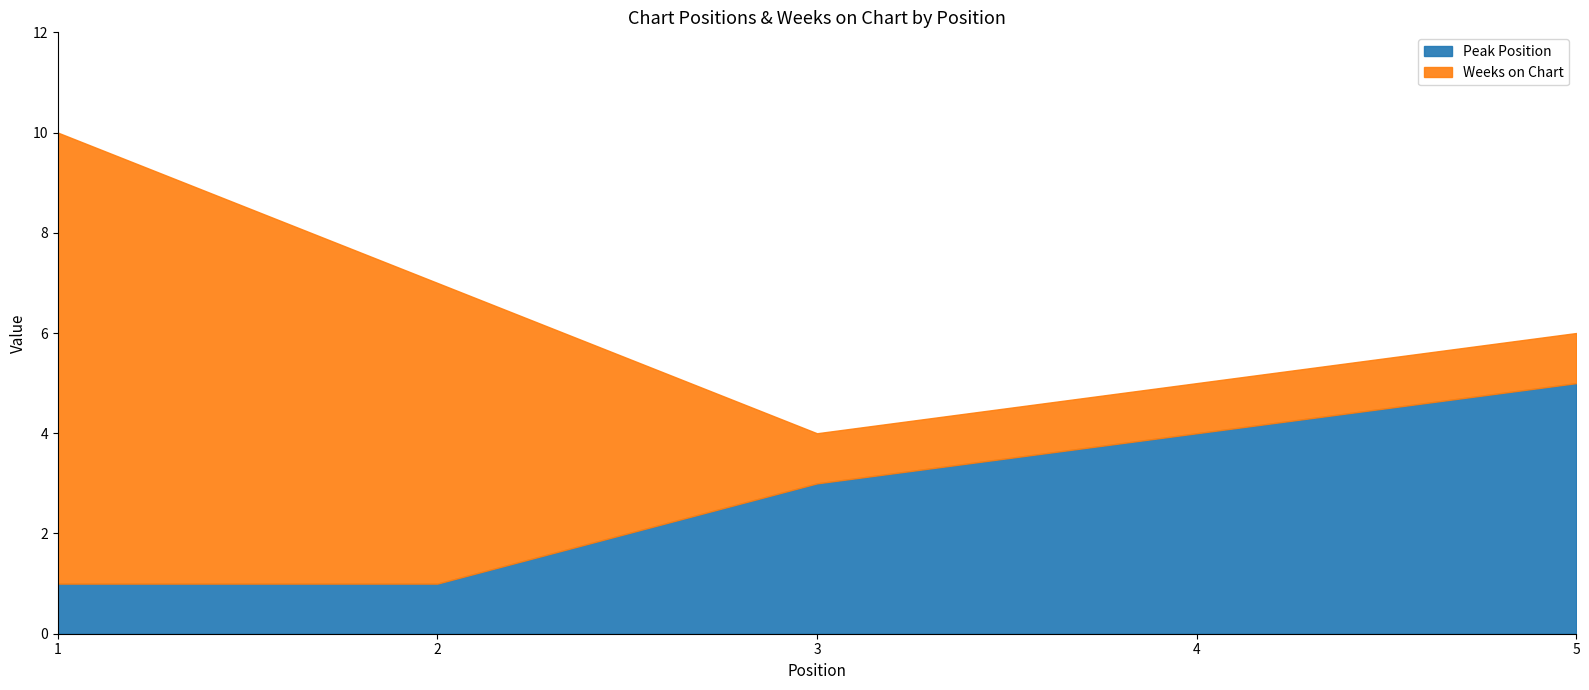

At which category is the sum across all series the highest?

1